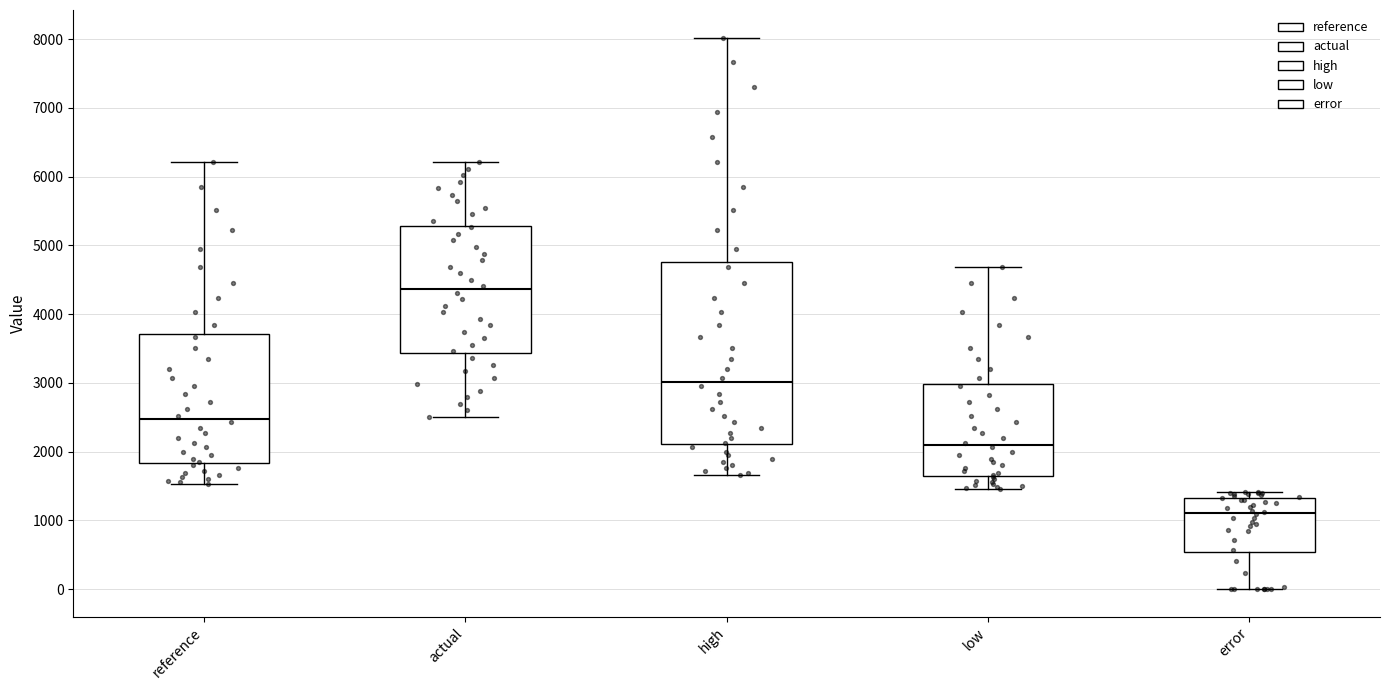

Reading left to right, transcribe this box plot: for each box, give where its median line is, the range the box spans, and where its two whiskers end, as read against the y-axis. The values are not printed on the chart, so give them approximately, as read against the axis.

reference: median 2500, box 1800 to 3700, whiskers 1500 to 6200
actual: median 4400, box 3400 to 5300, whiskers 2500 to 6200
high: median 3000, box 2100 to 4800, whiskers 1700 to 8000
low: median 2100, box 1600 to 3000, whiskers 1500 to 4700
error: median 1100, box 500 to 1300, whiskers 0 to 1400